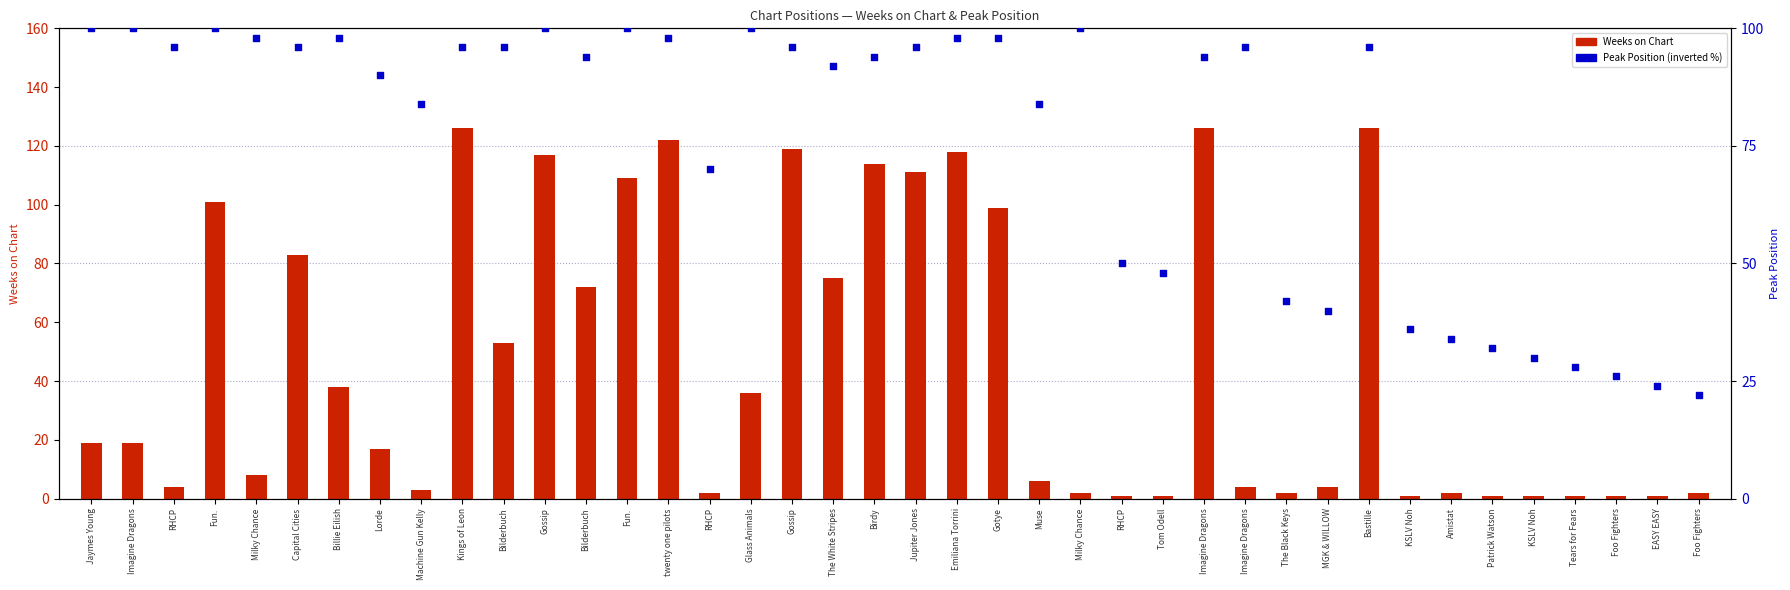

Which series contains the lowest Y value?

Weeks on Chart